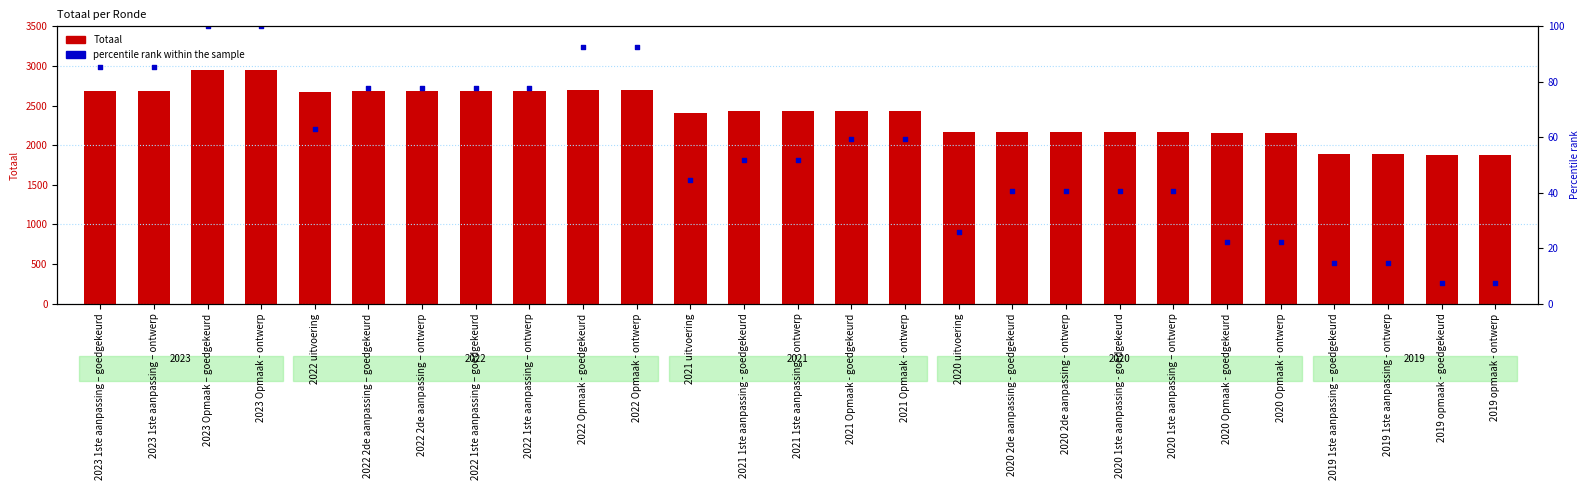

Which series reaches the maximum Y coordinate?

Totaal